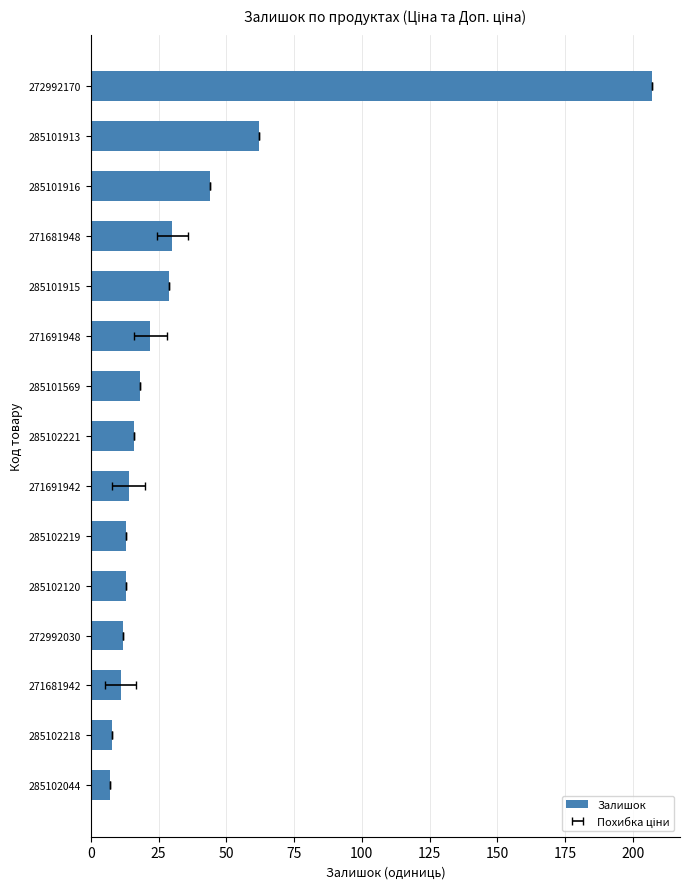

What is the value of the 12th bar from the left?

12